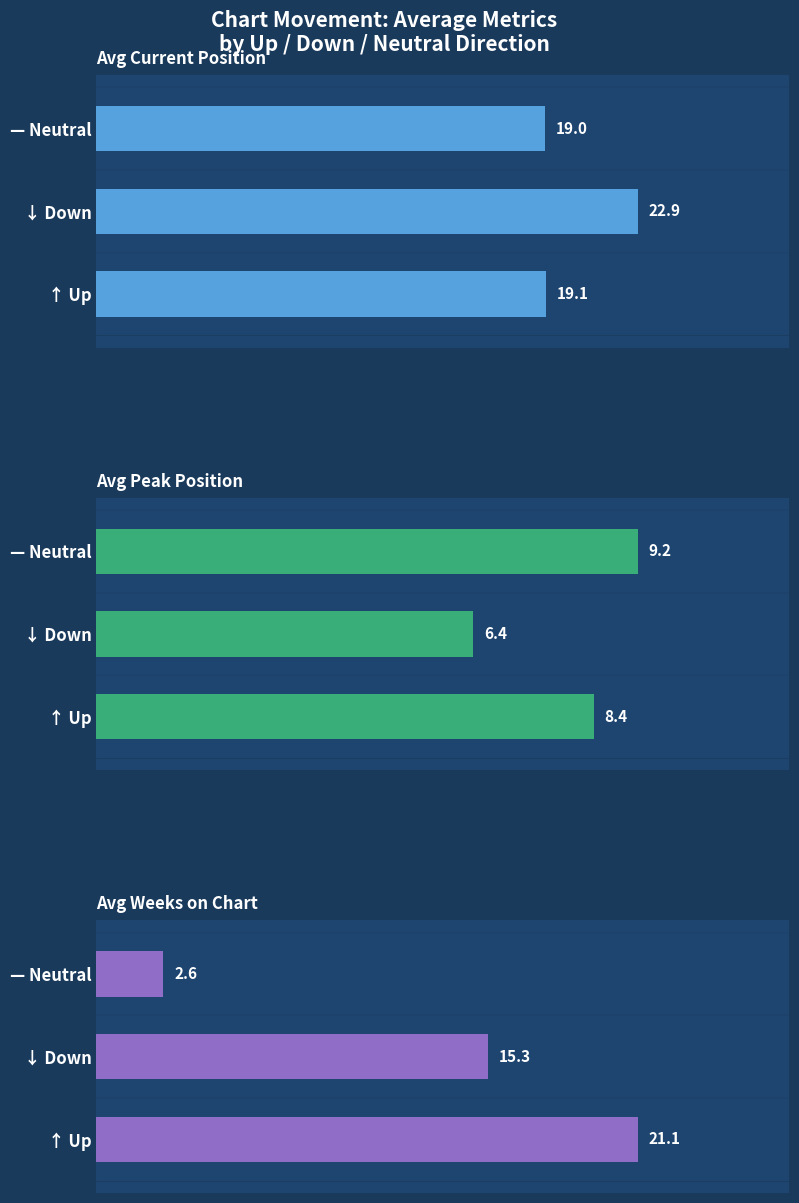

Count the number of data series in this chart.

3